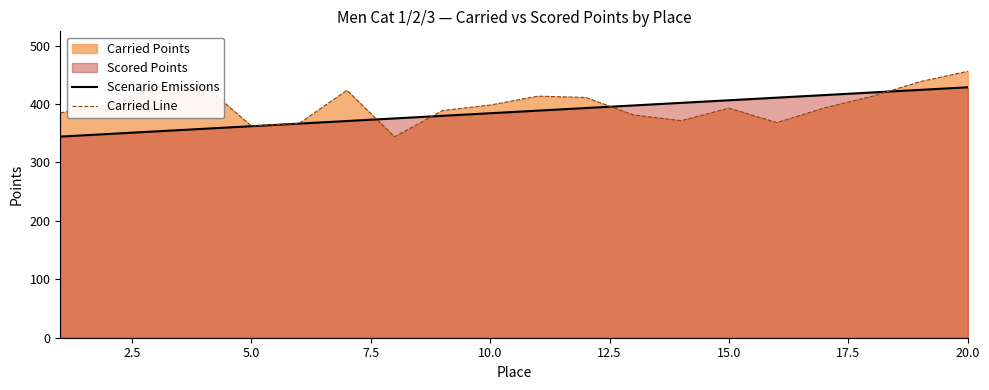

What is the greatest value displayed?

455.9